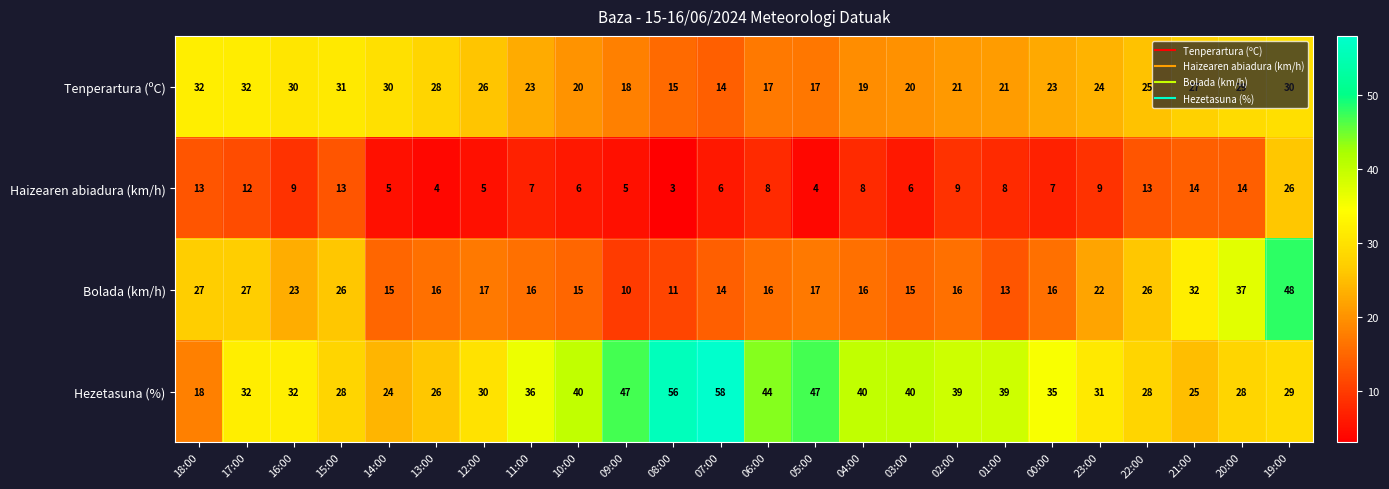

At 00:00, list the series in order from smallest to largest.

Haizearen abiadura (km/h), Bolada (km/h), Tenperartura (ºC), Hezetasuna (%)